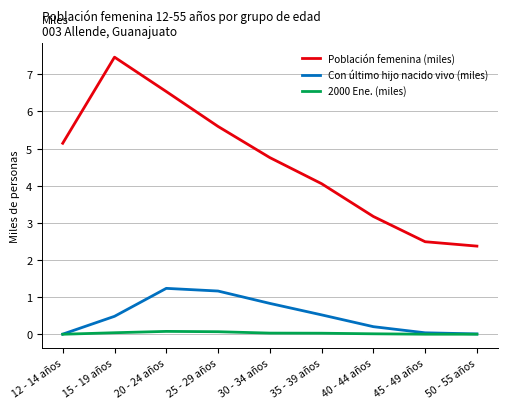

Rank the series by their maximum value, from highest to lowest.

Población femenina (miles), Con último hijo nacido vivo (miles), 2000 Ene. (miles)